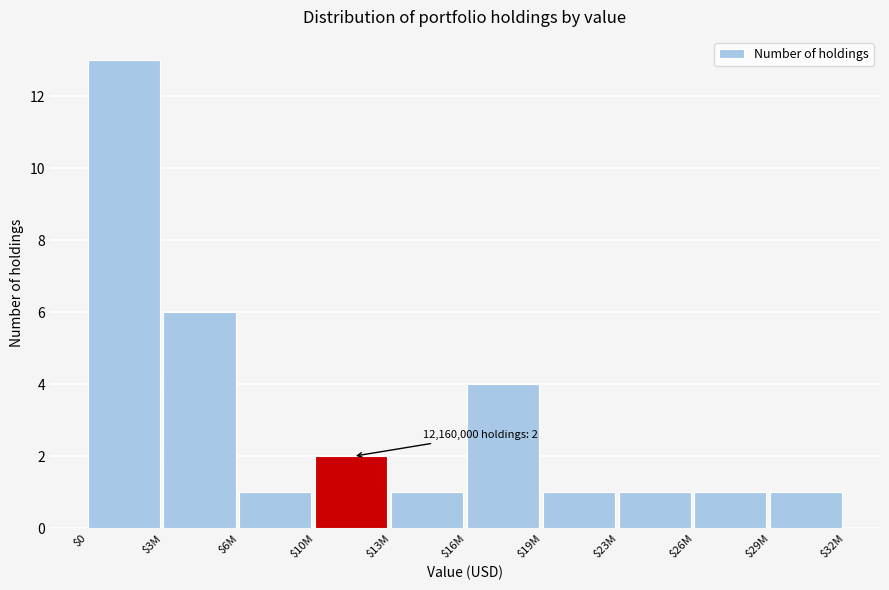

Reading left to right, transcribe all the data shown in this chart.

13	6	1	2	1	4	1	1	1	1